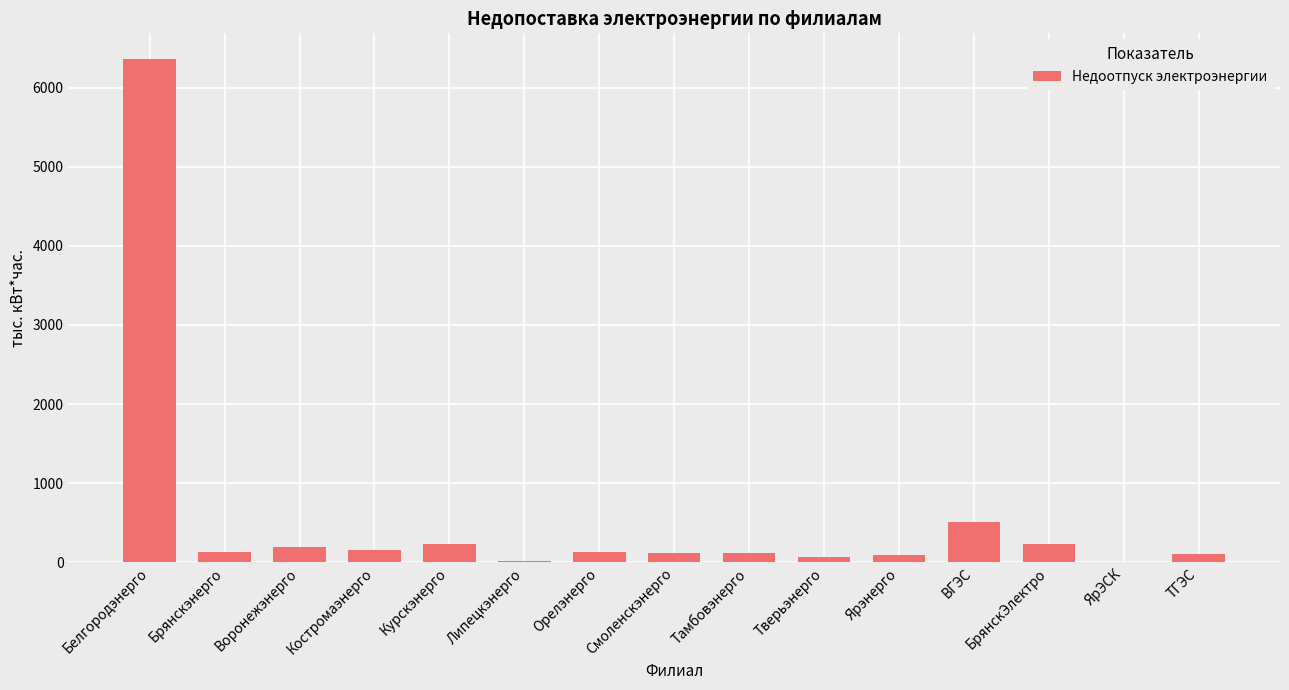

What is the change in value from Воронежэнерго to ВГЭС?

+312.3